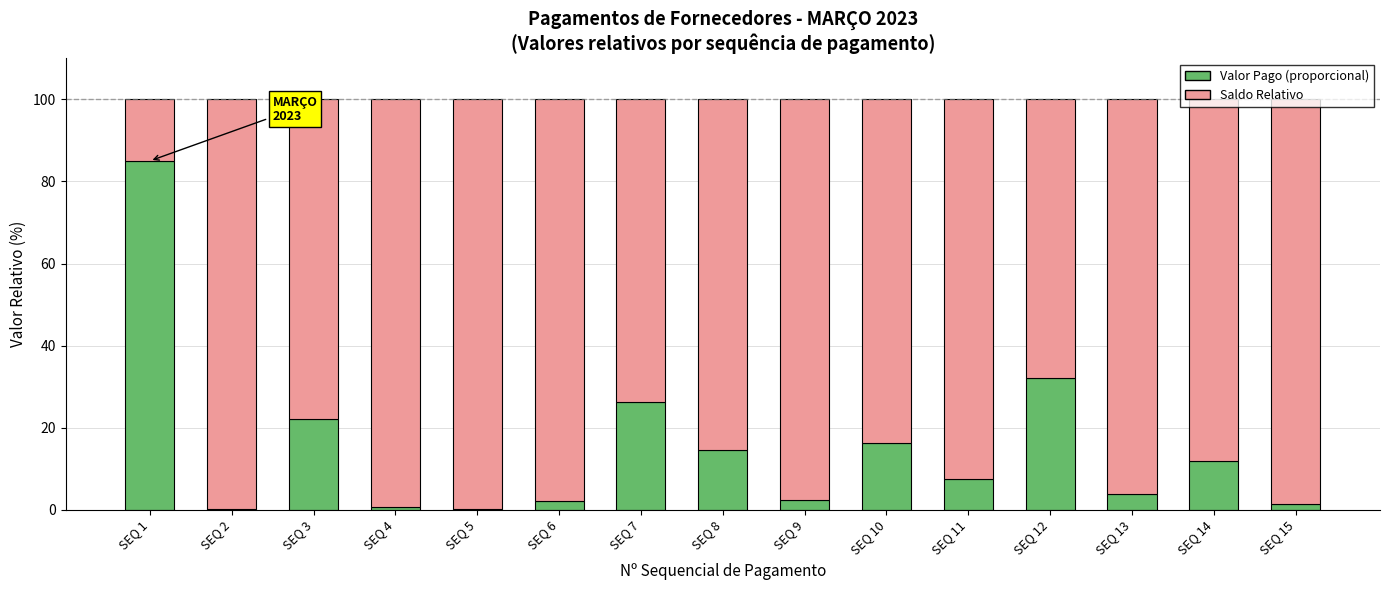

What is the total value across all series at SEQ 1?

100.0